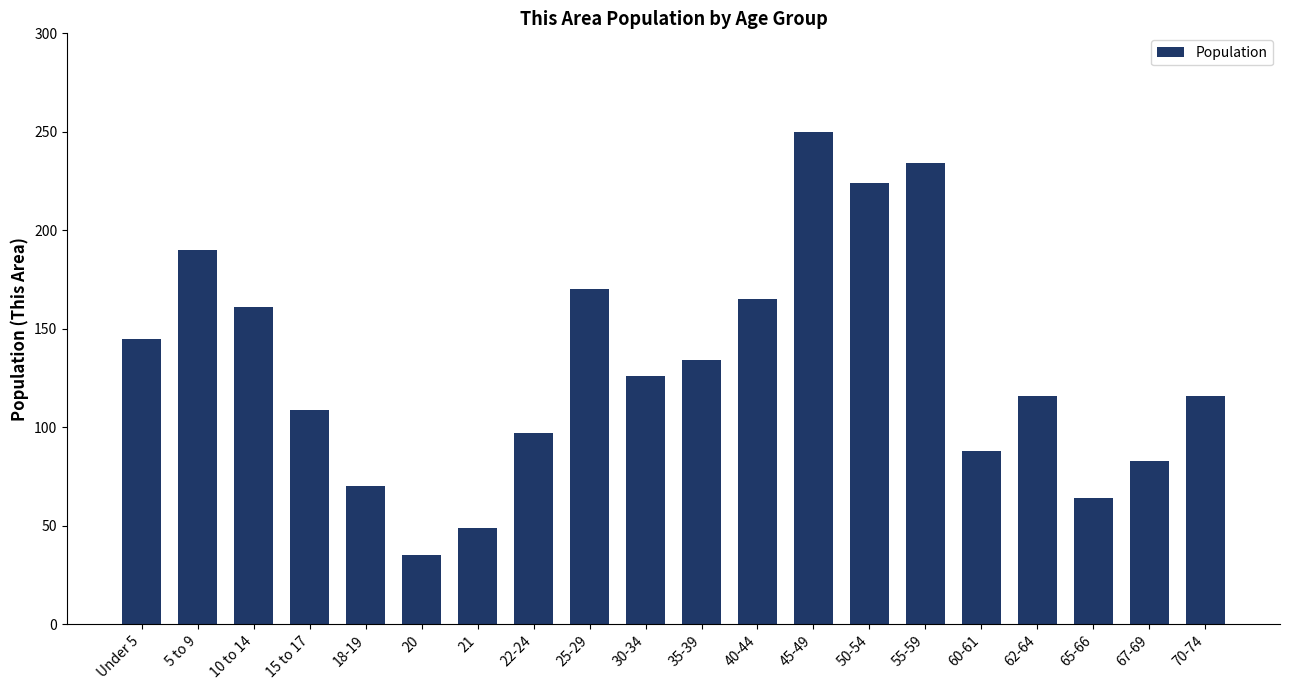

Which has a higher value, 30-34 or 62-64?

30-34